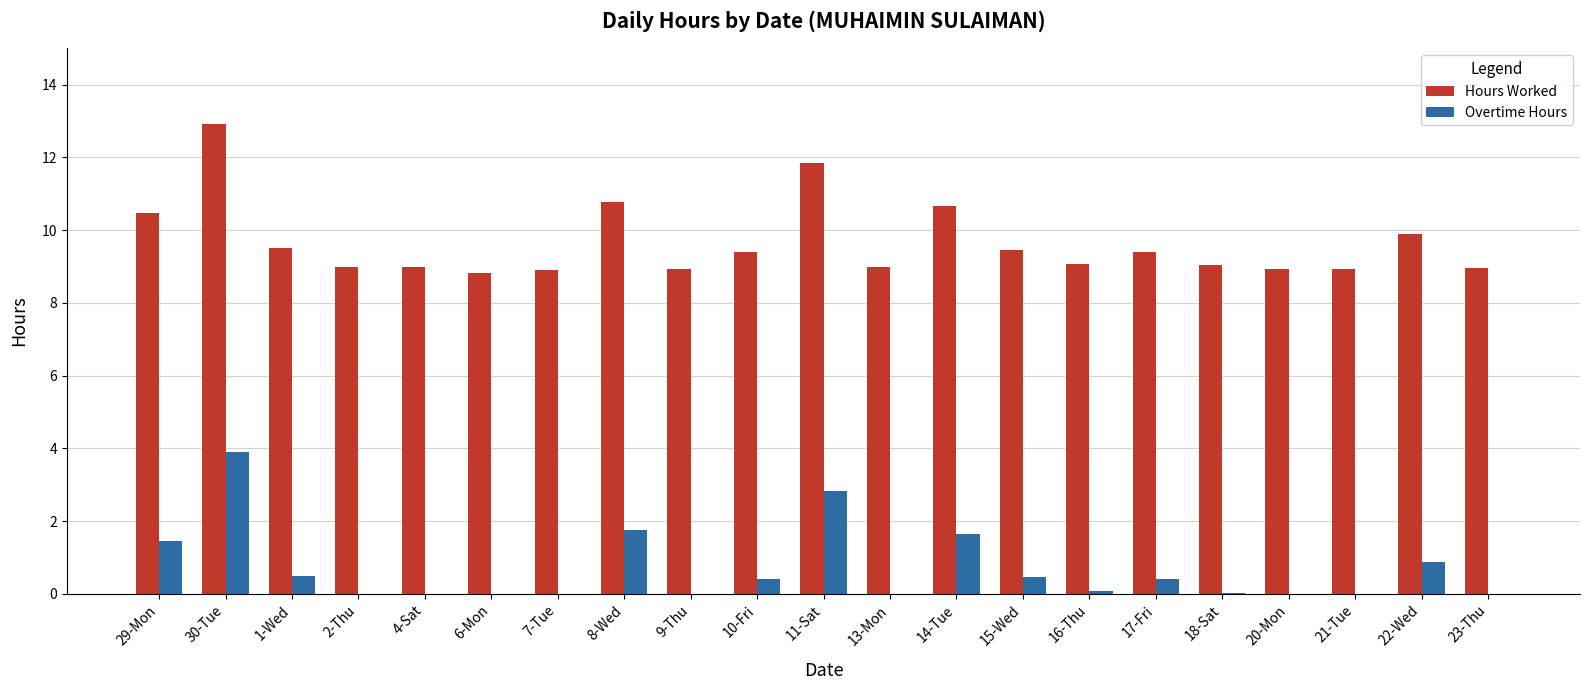

The Overtime Hours series shows 0.0 at 4-Sat. True or false?

True